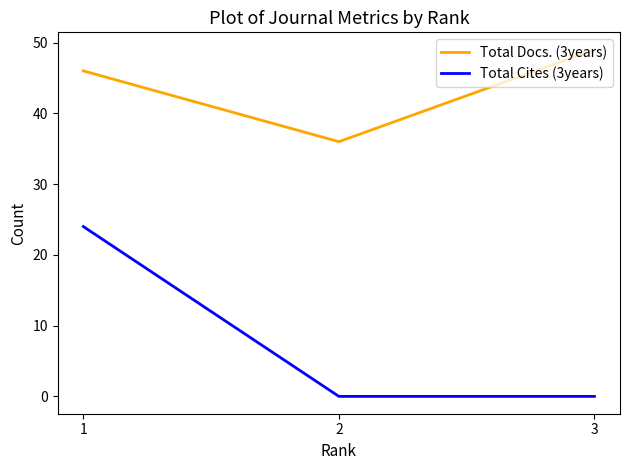

True or false: Total Docs. (3years) has a value of 36 at 2.

True